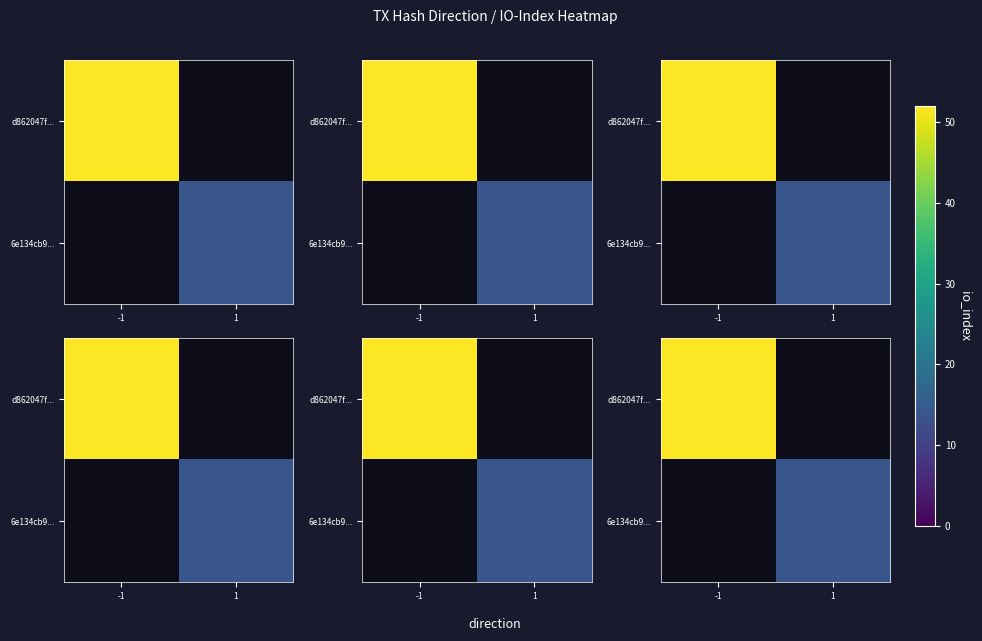

Which category has the lowest value in the 6e134cb9... series?

-1